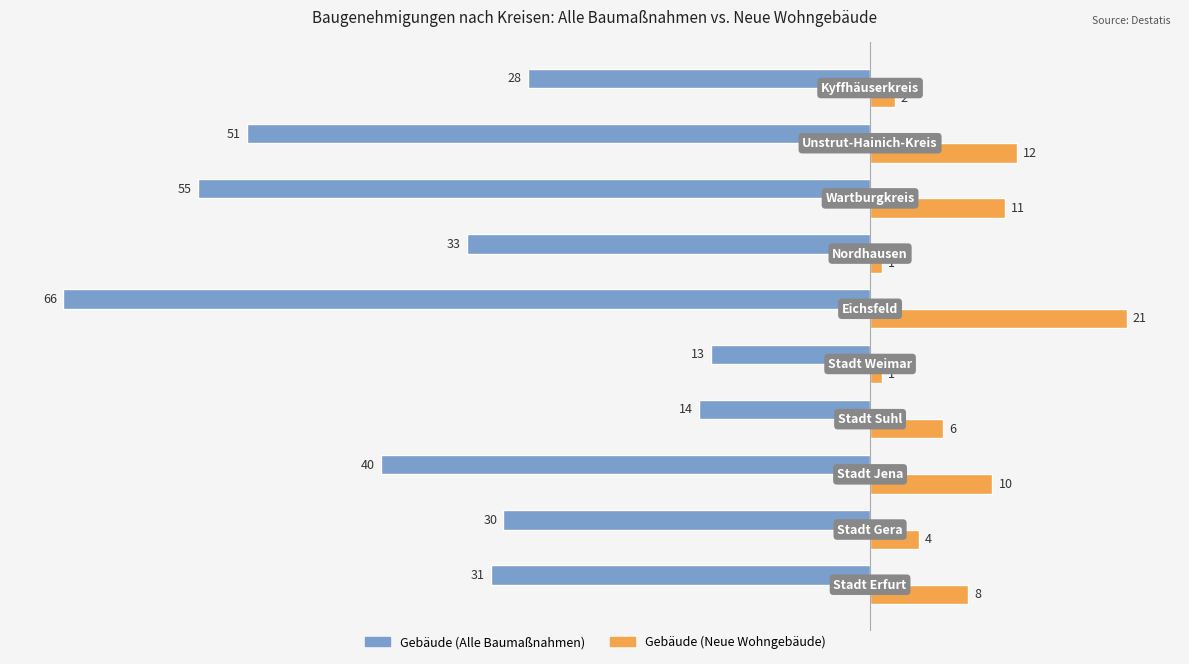

What is the smallest value displayed?

-66